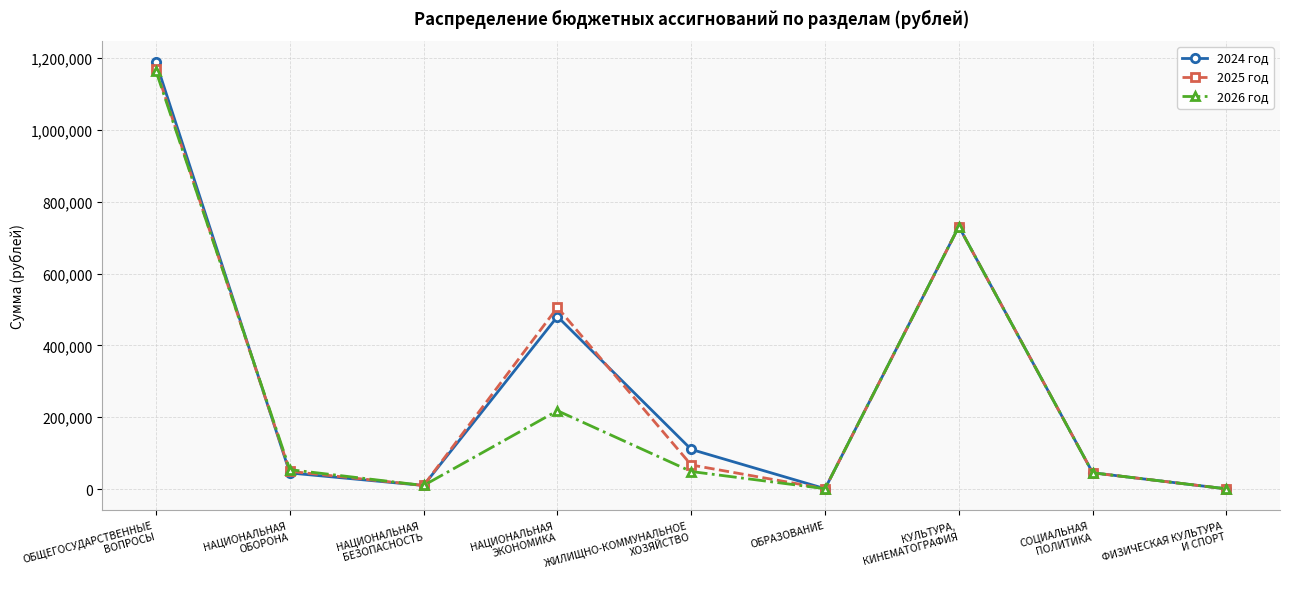

Which series has the widest spread of values?

2024 год